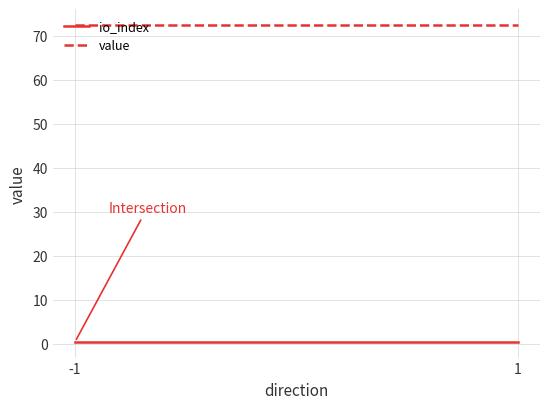

Where is value nearest to the value 72?

-1